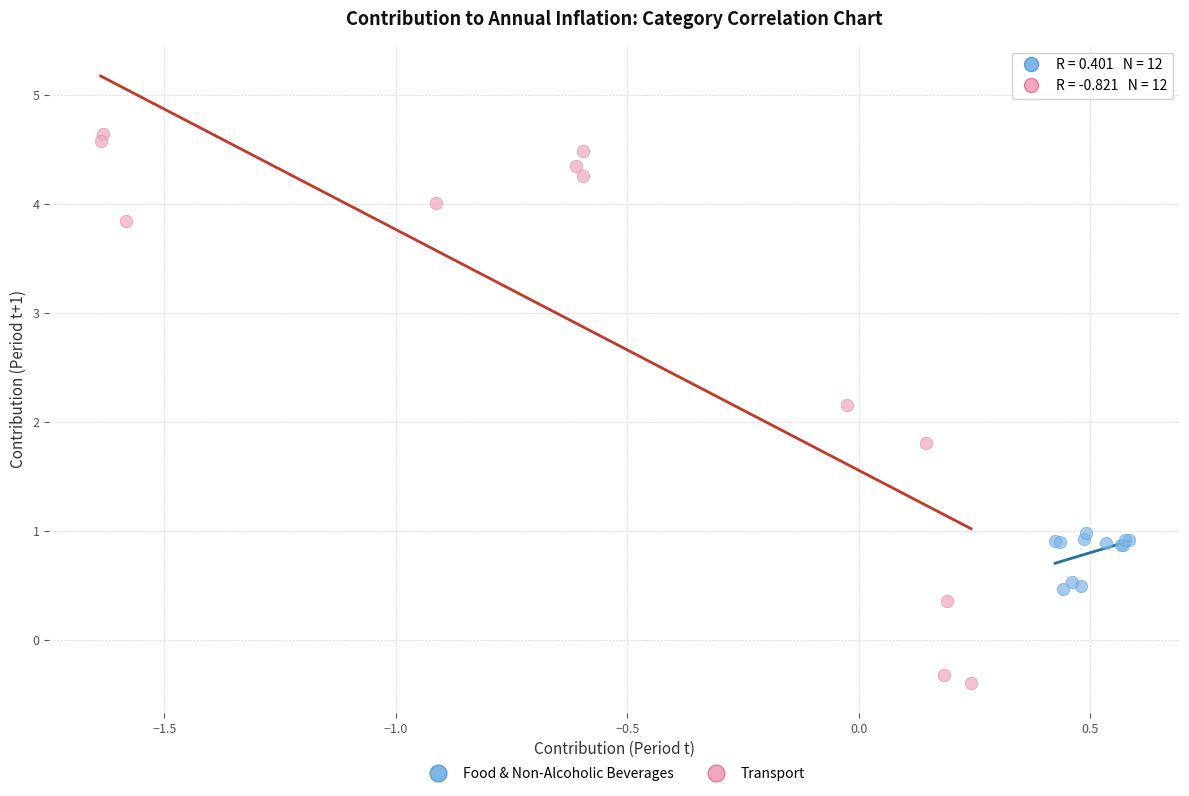

What are all the series names shown in the legend?

Food & Non-Alcoholic Beverages, Transport